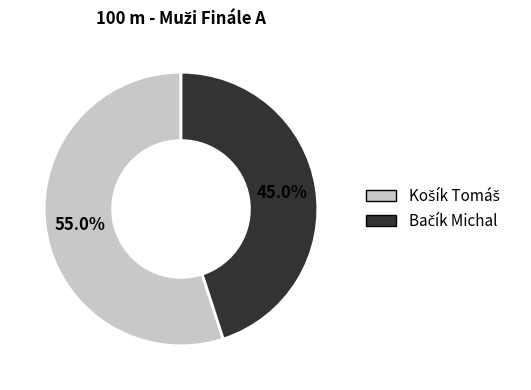

Count the number of slices in the pie.

2